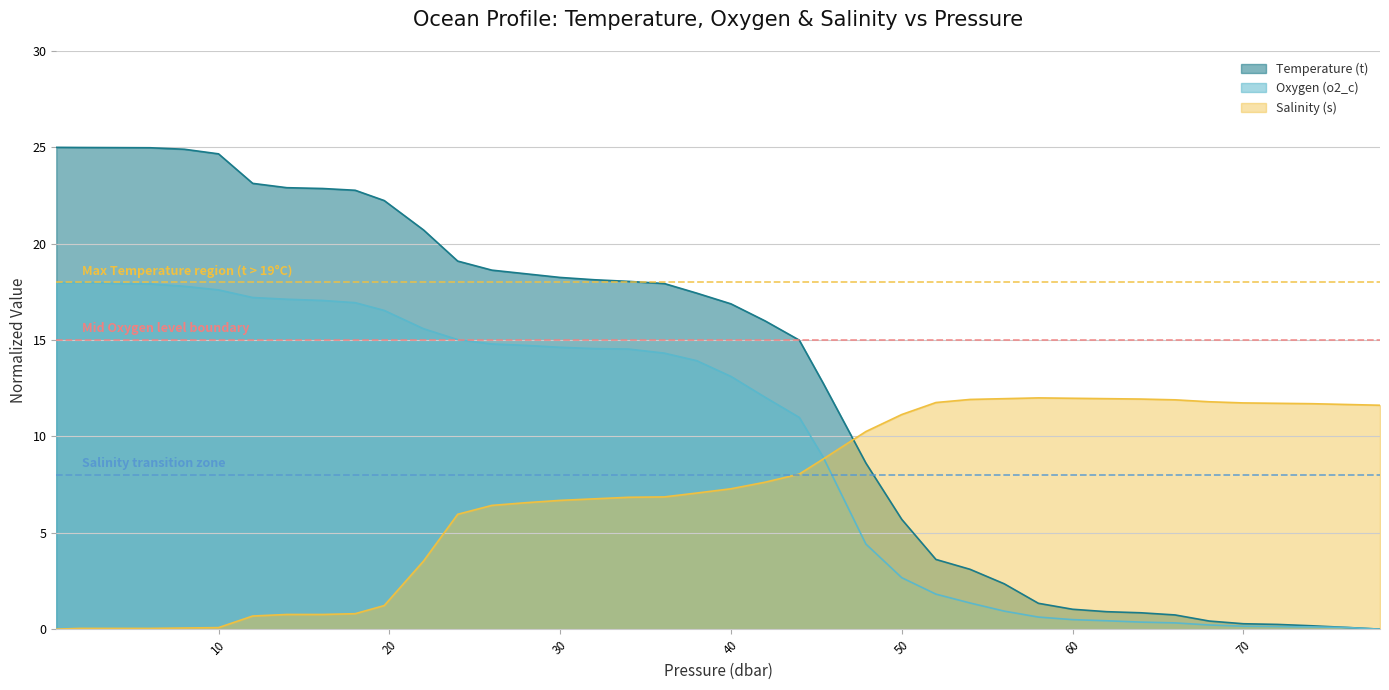

Which series has the largest total across all categories?

Temperature (t)